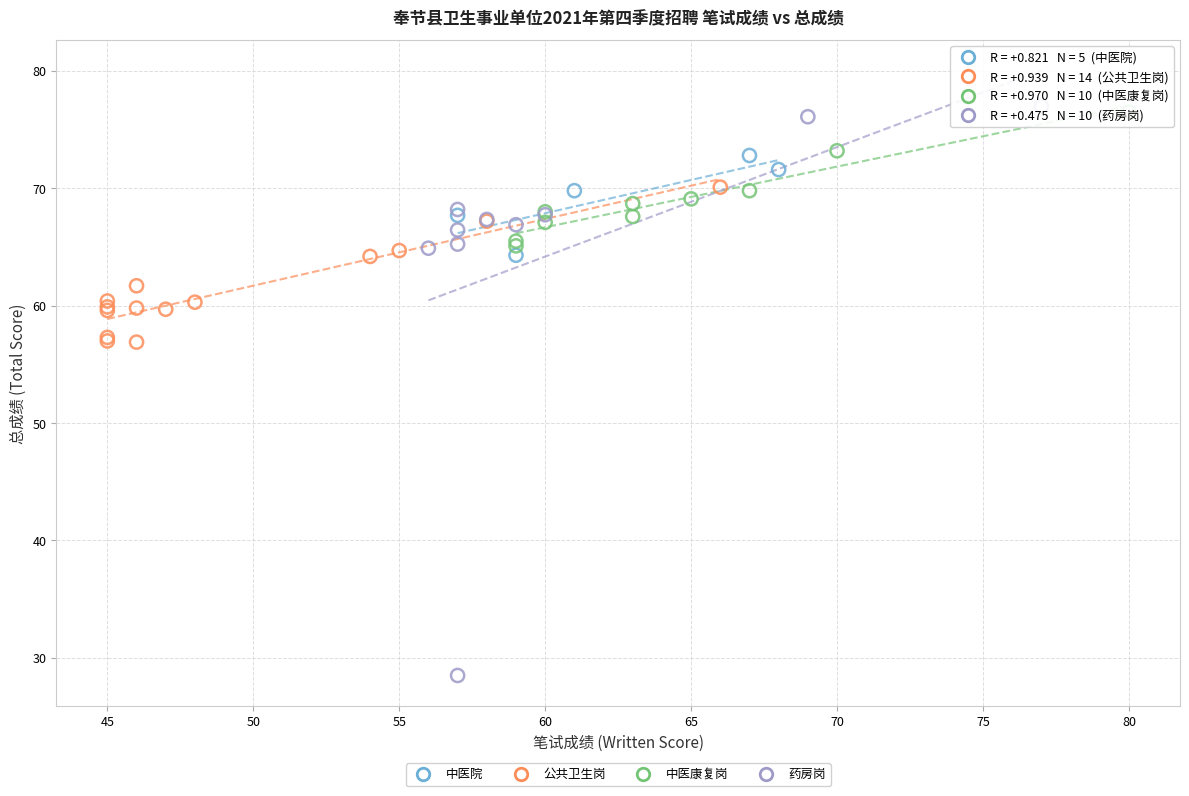

What are all the series names shown in the legend?

中医院, 公共卫生岗, 中医康复岗, 药房岗